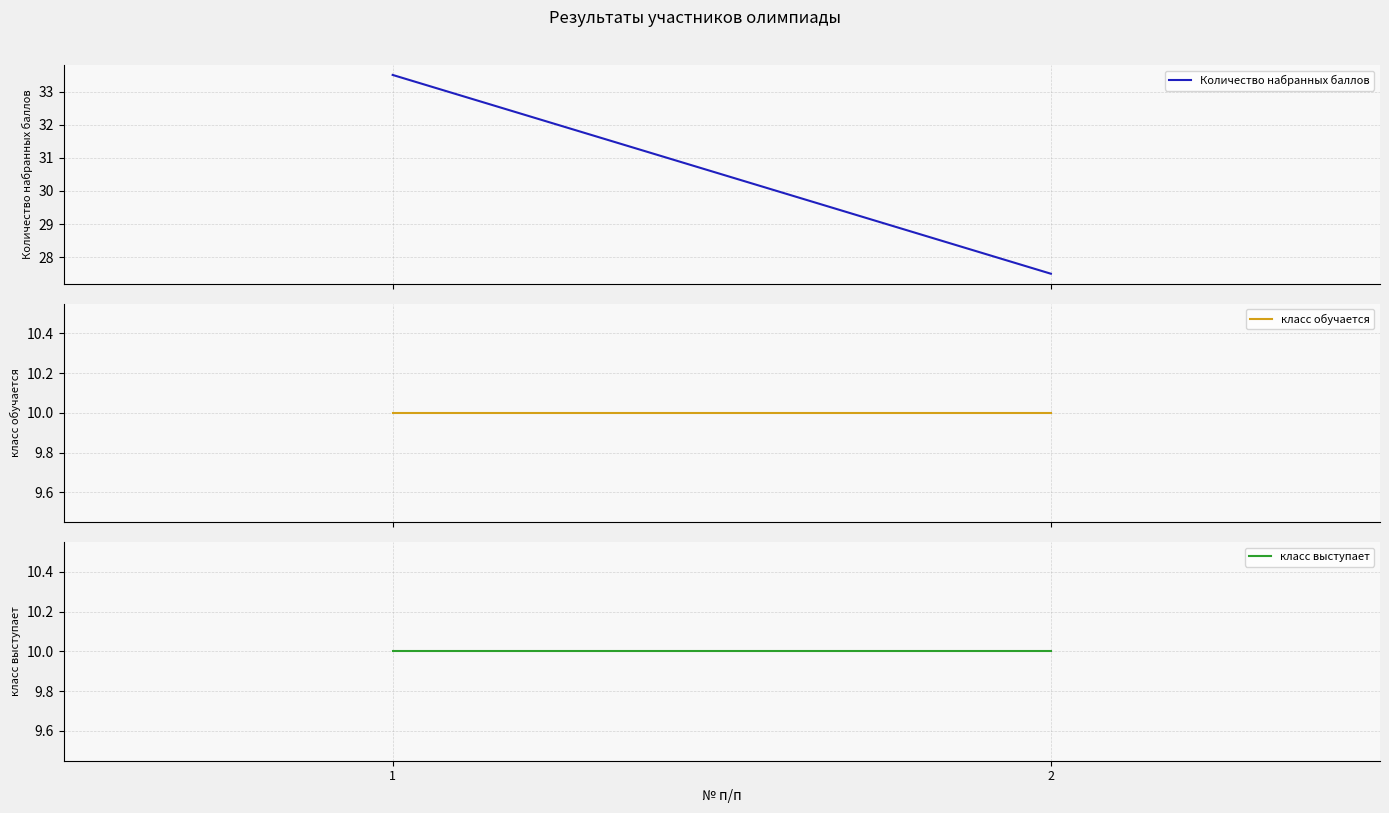

Does the chart display data point markers on the line(s)?

No